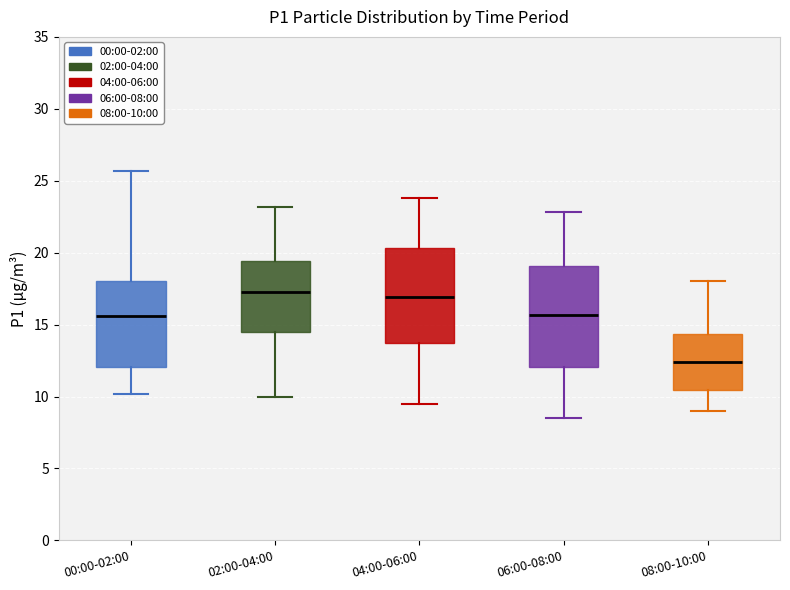

Reading left to right, transcribe this box plot: for each box, give where its median line is, the range the box spans, and where its two whiskers end, as read against the y-axis. The values are not printed on the chart, so give them approximately, as read against the axis.

00:00-02:00: median 15.5, box 12.0 to 18.0, whiskers 10.0 to 25.5
02:00-04:00: median 17.5, box 14.5 to 19.5, whiskers 10.0 to 23.0
04:00-06:00: median 17.0, box 13.5 to 20.5, whiskers 9.5 to 24.0
06:00-08:00: median 15.5, box 12.0 to 19.0, whiskers 8.5 to 23.0
08:00-10:00: median 12.5, box 10.5 to 14.5, whiskers 9.0 to 18.0